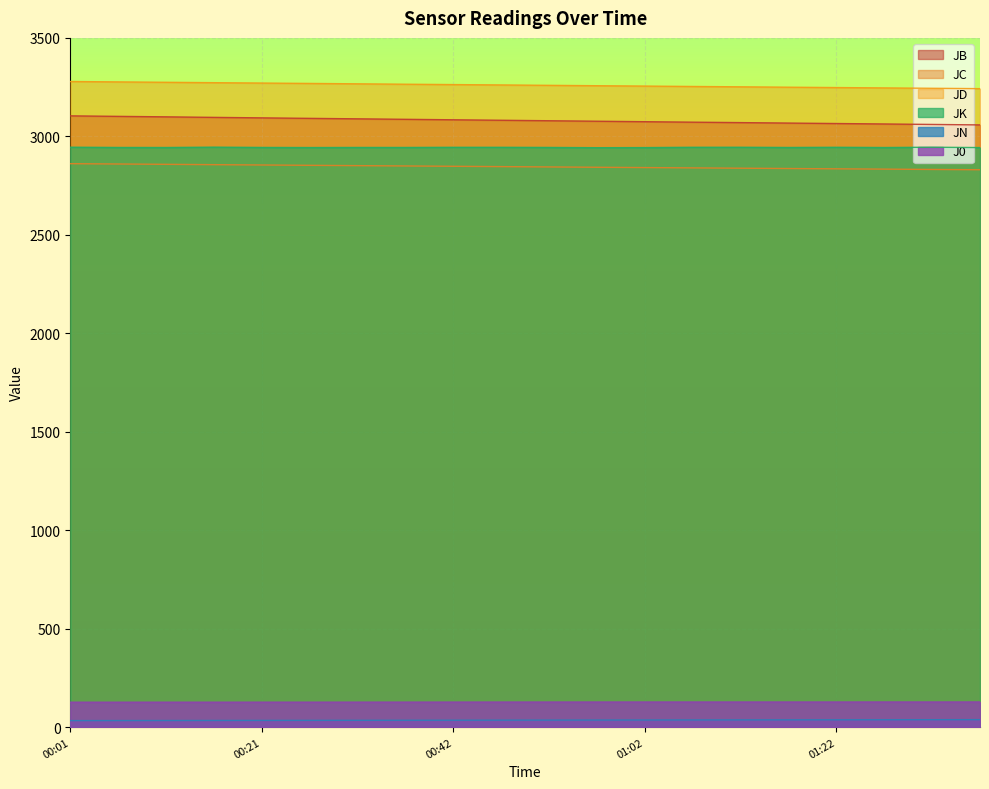

What is the maximum value for JC?

2861.3